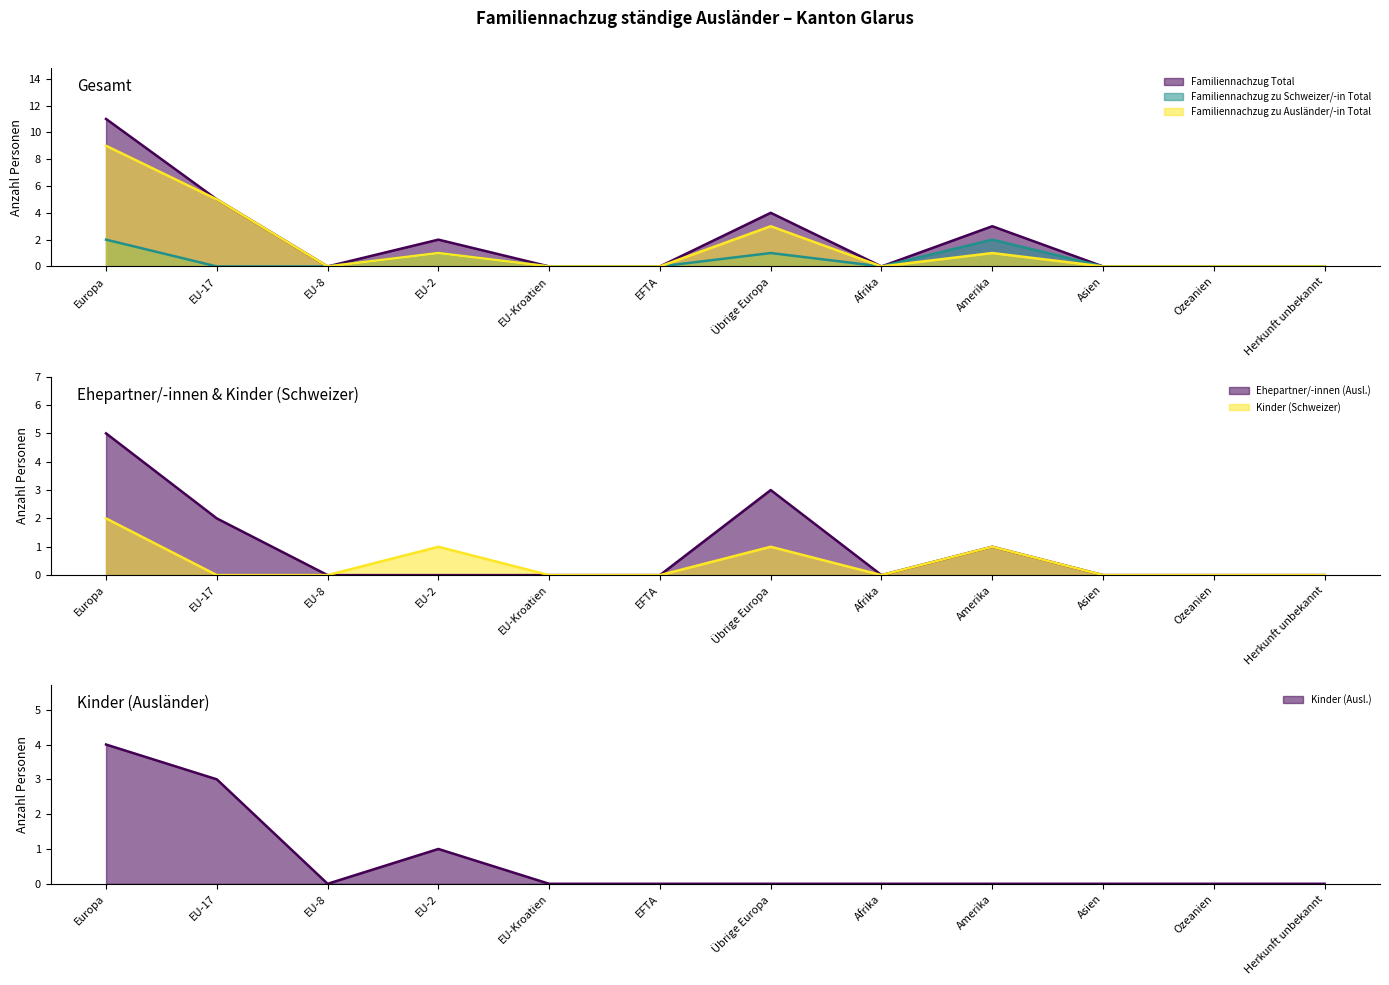

Reading left to right, list all the values displayed in this chart.

Familiennachzug Total: Europa=11	EU-17=5	EU-8=0	EU-2=2	EU-Kroatien=0	EFTA=0	Übrige Europa=4	Afrika=0	Amerika=3	Asien=0	Ozeanien=0	Herkunft unbekannt=0
Familiennachzug zu Schweizer/-in Total: Europa=2	EU-17=0	EU-8=0	EU-2=1	EU-Kroatien=0	EFTA=0	Übrige Europa=1	Afrika=0	Amerika=2	Asien=0	Ozeanien=0	Herkunft unbekannt=0
Familiennachzug zu Ausländer/-in Total: Europa=9	EU-17=5	EU-8=0	EU-2=1	EU-Kroatien=0	EFTA=0	Übrige Europa=3	Afrika=0	Amerika=1	Asien=0	Ozeanien=0	Herkunft unbekannt=0
Ehepartner/-innen (Ausl.): Europa=5	EU-17=2	EU-8=0	EU-2=0	EU-Kroatien=0	EFTA=0	Übrige Europa=3	Afrika=0	Amerika=1	Asien=0	Ozeanien=0	Herkunft unbekannt=0
Kinder (Schweizer): Europa=2	EU-17=0	EU-8=0	EU-2=1	EU-Kroatien=0	EFTA=0	Übrige Europa=1	Afrika=0	Amerika=1	Asien=0	Ozeanien=0	Herkunft unbekannt=0
Kinder (Ausl.): Europa=4	EU-17=3	EU-8=0	EU-2=1	EU-Kroatien=0	EFTA=0	Übrige Europa=0	Afrika=0	Amerika=0	Asien=0	Ozeanien=0	Herkunft unbekannt=0